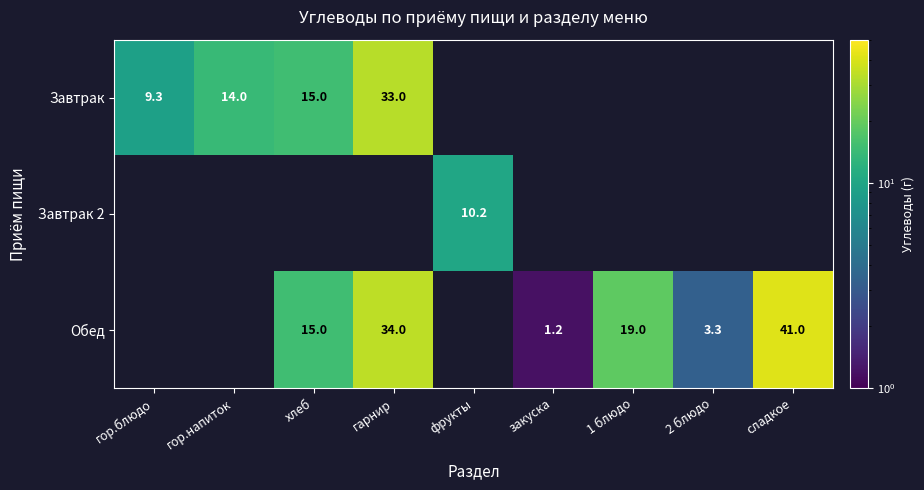

Is the value of Обед at хлеб greater than the value of Завтрак 2 at фрукты?

Yes